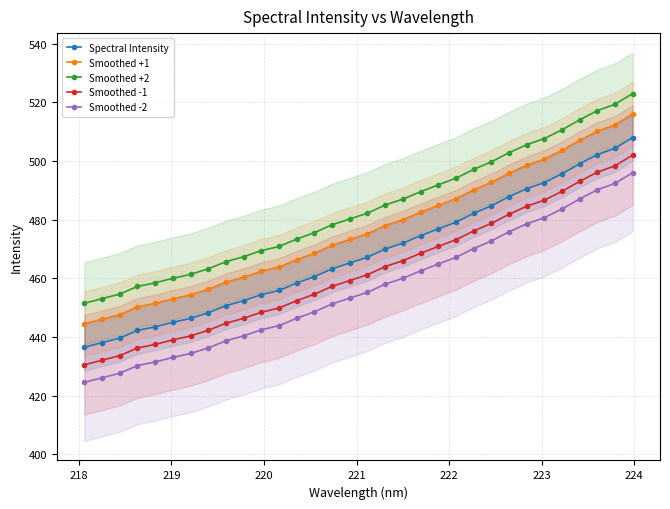

What is the value of the Smoothed +2 point at the 5th from the left?

458.4